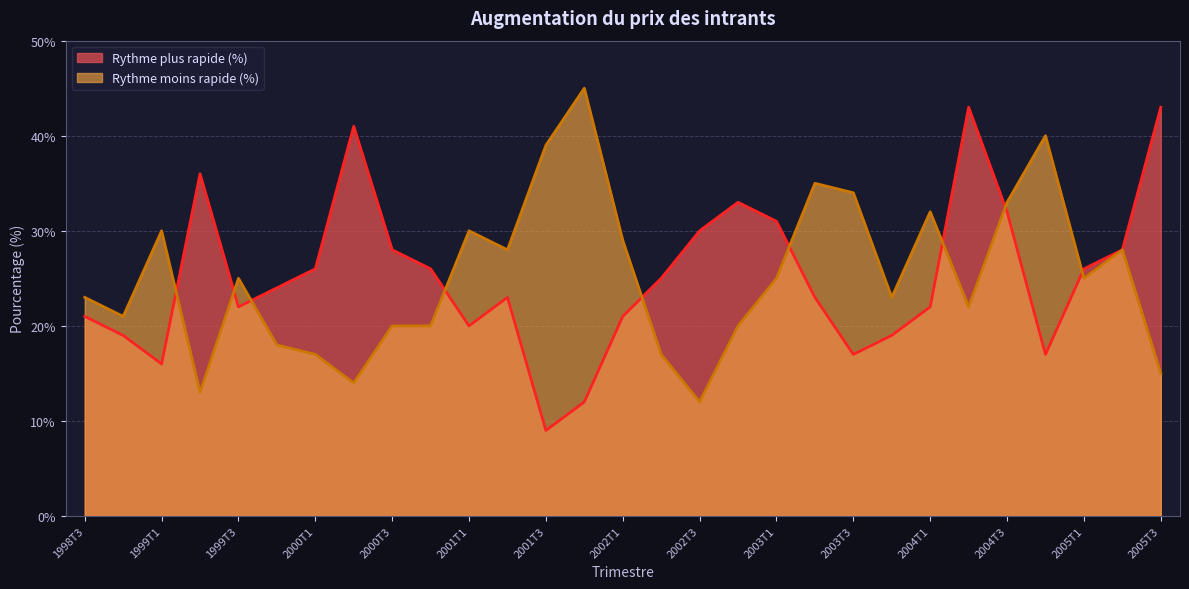

Between 2000T3 and 2000T1, which is larger?

2000T3